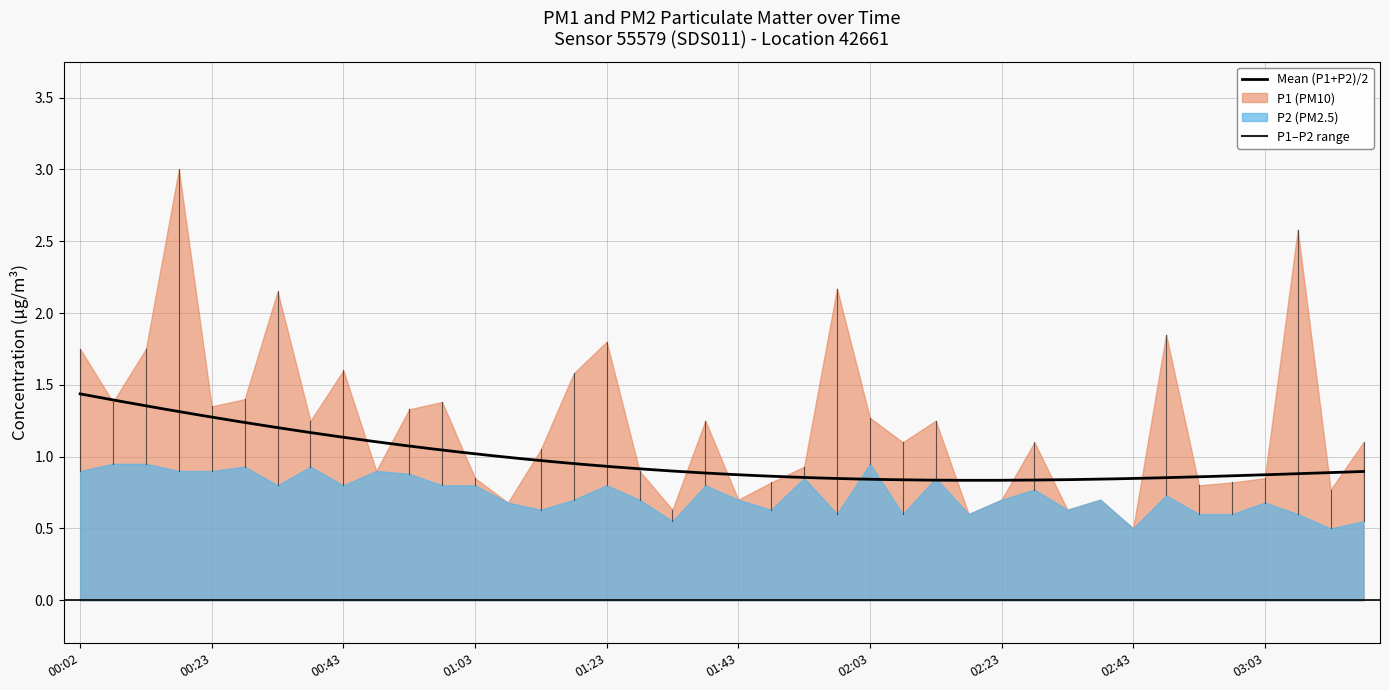

At which label does P2 reach its peak?

00:07